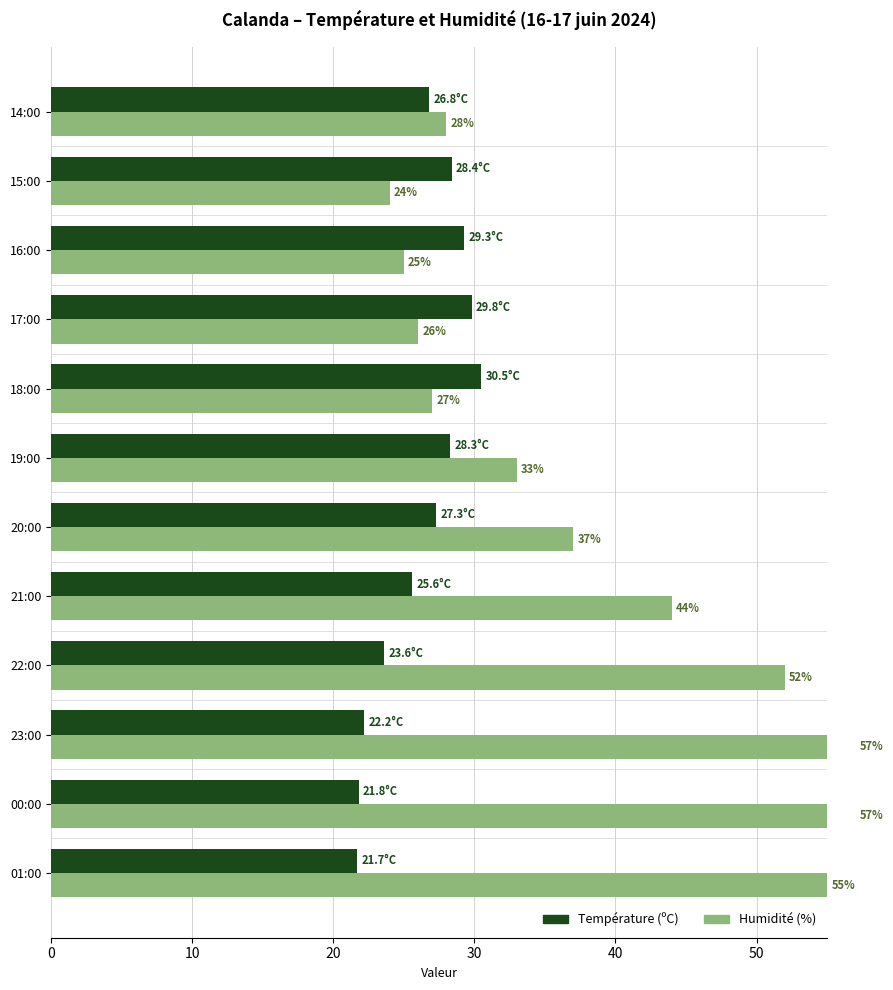

Reading right to left, transcribe all the data shown in this chart.

Température (ºC): 26.8	28.4	29.3	29.8	30.5	28.3	27.3	25.6	23.6	22.2	21.8	21.7
Humidité (%): 28.0	24.0	25.0	26.0	27.0	33.0	37.0	44.0	52.0	57.0	57.0	55.0